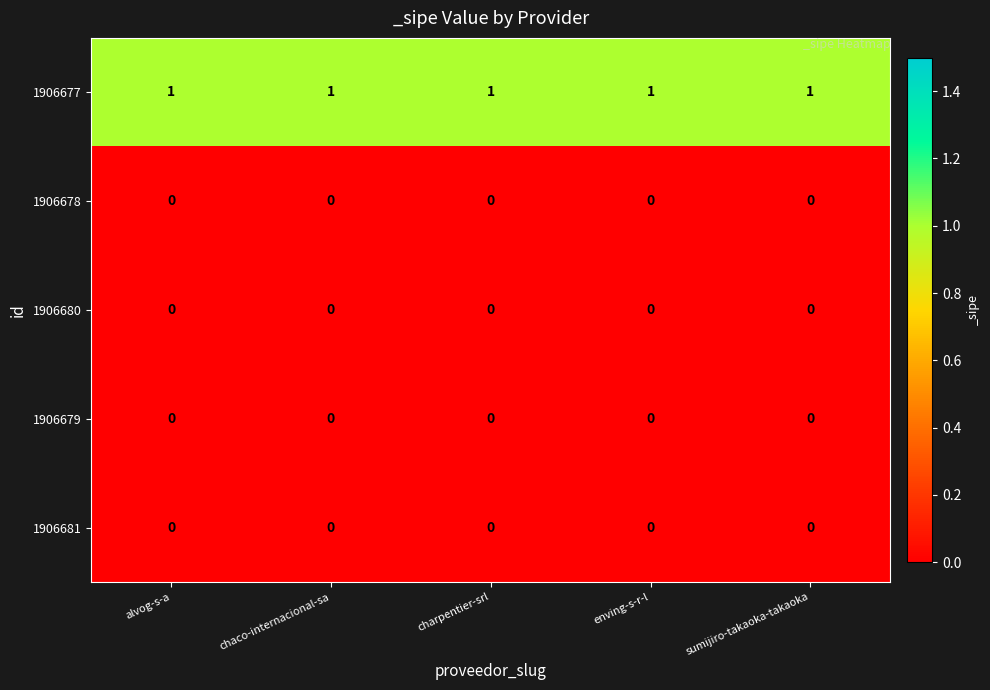

Is it true that 1906677 equals 1 at sumijiro-takaoka-takaoka?

True